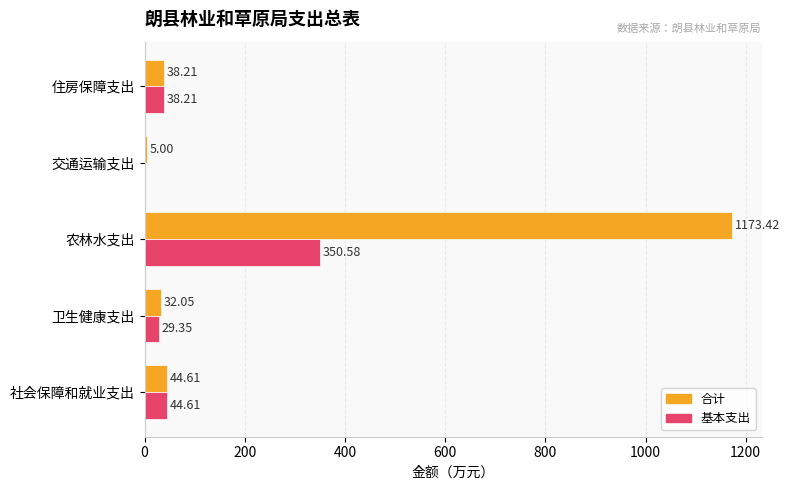

How many values in the 基本支出 series exceed 38?

3